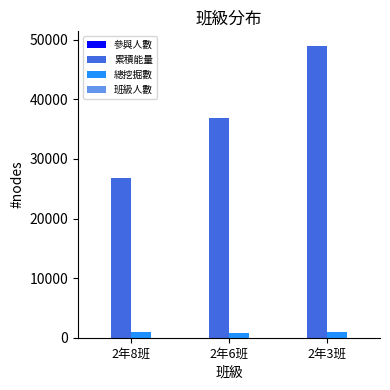

Which category has the highest value in the 累積能量 series?

2年3班